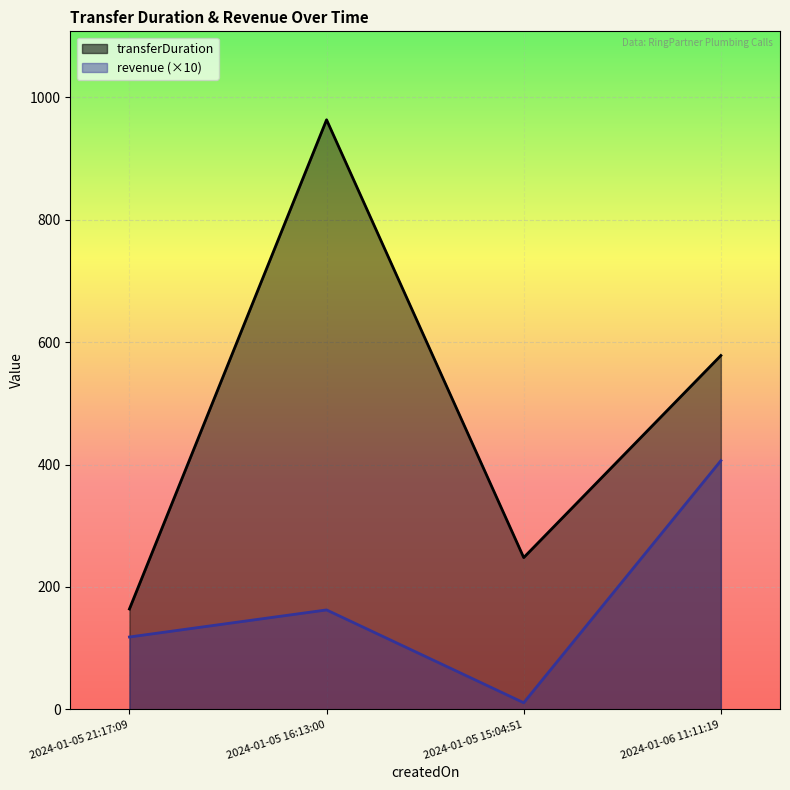

Where is the first local minimum?

2024-01-05 15:04:51